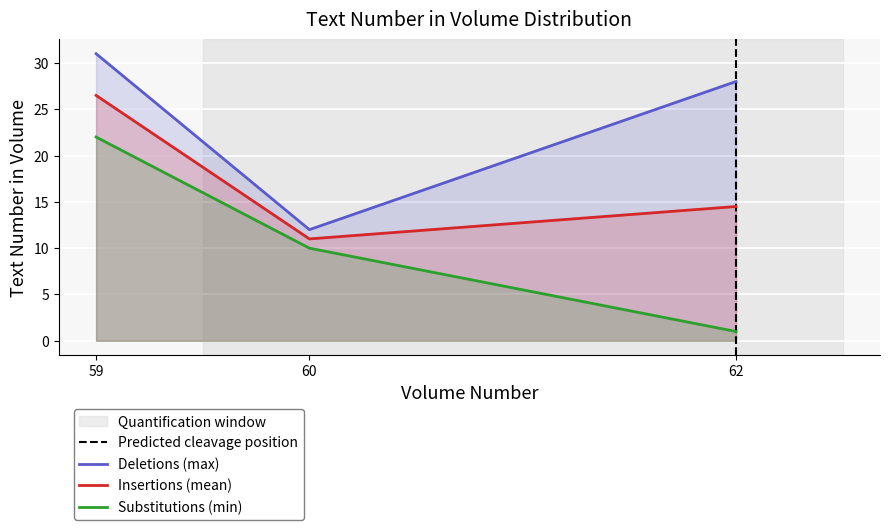

The Deletions (max) series shows 8.9 at 62. True or false?

False